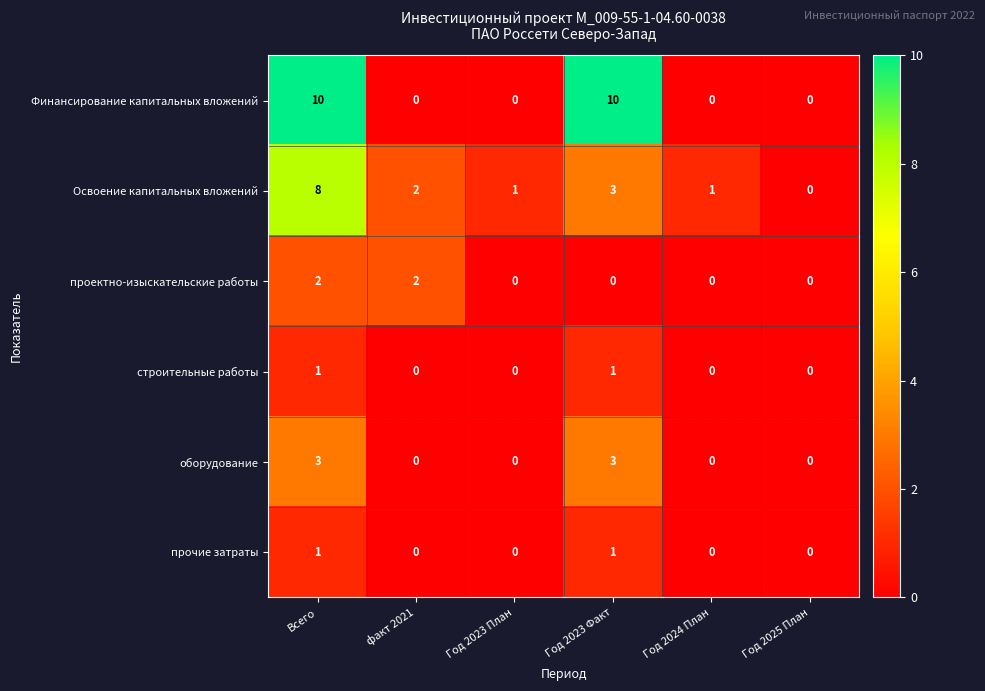

What is the maximum value shown in the chart?

10